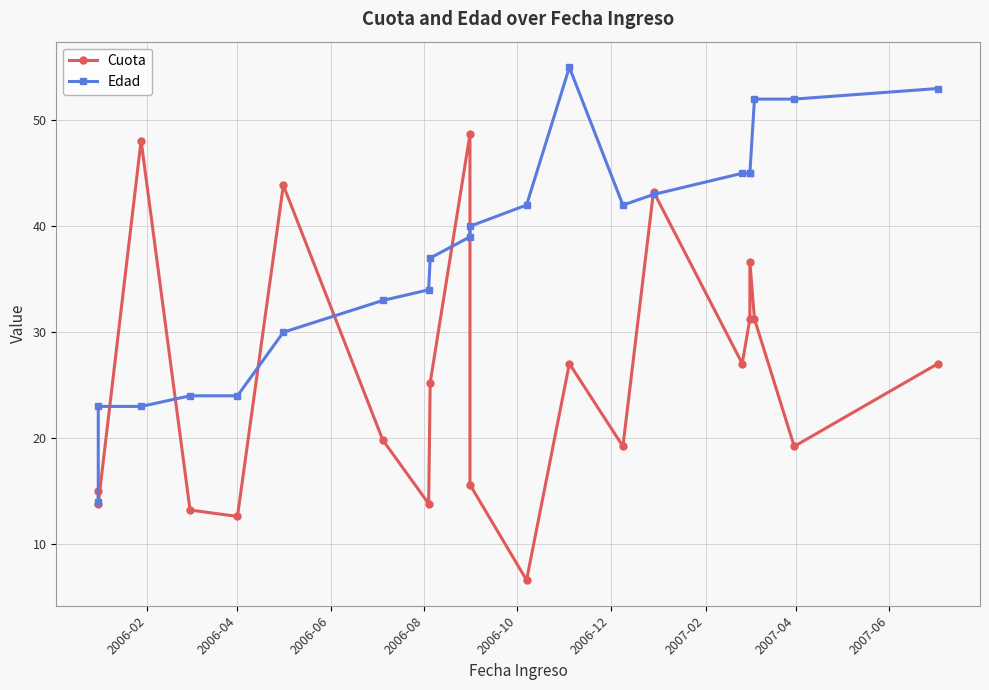

The Cuota series shows 11.6 at 19. True or false?

False